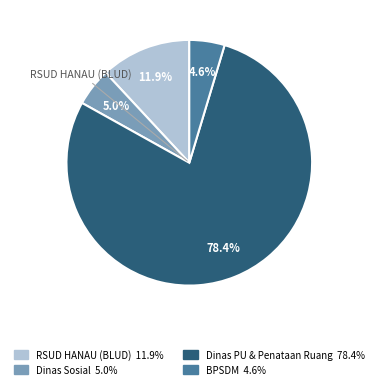

Does any single category account for the majority?

Yes